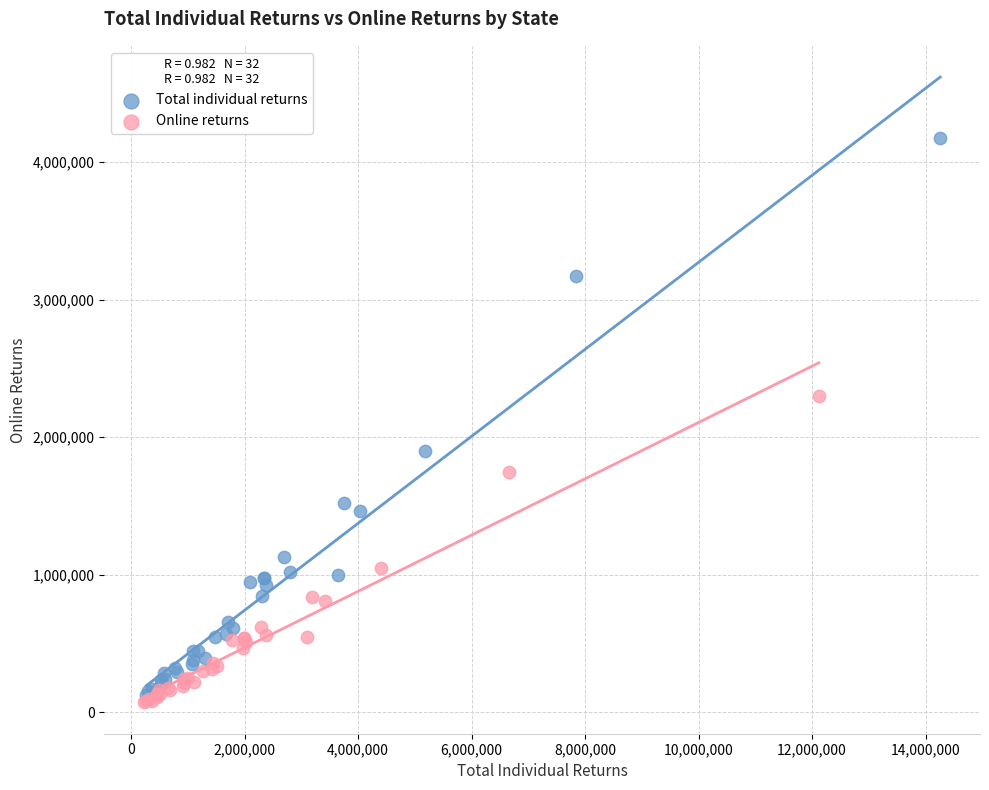

What are all the series names shown in the legend?

Total individual returns, Online returns